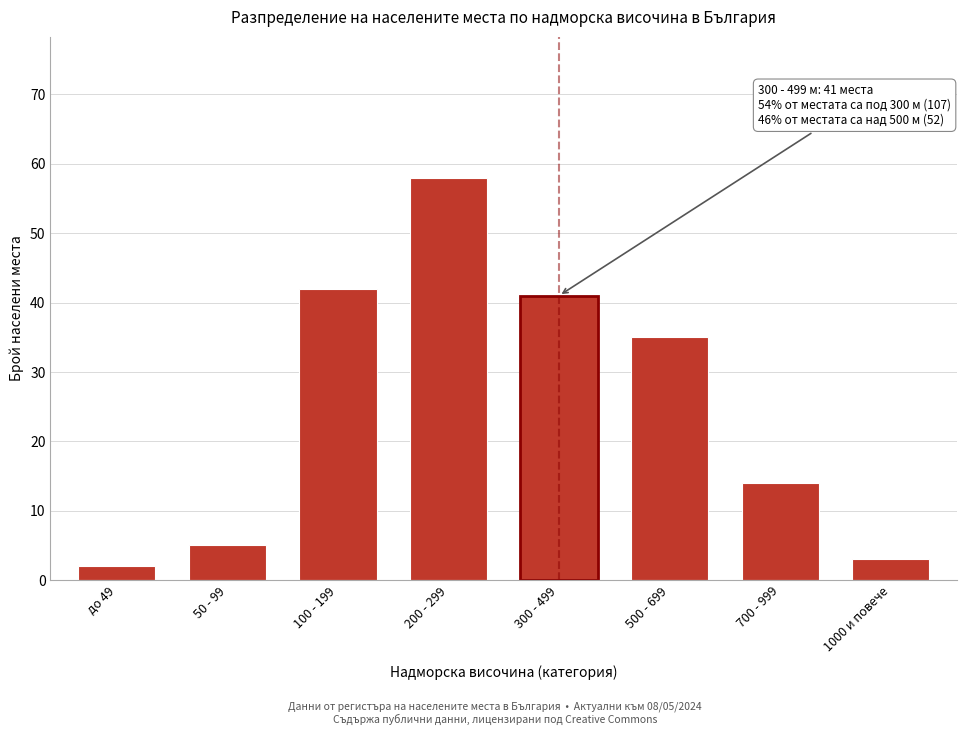

Reading left to right, list all the values displayed in this chart.

до 49=2	50 - 99=5	100 - 199=42	200 - 299=58	300 - 499=41	500 - 699=35	700 - 999=14	1000 и повече=3